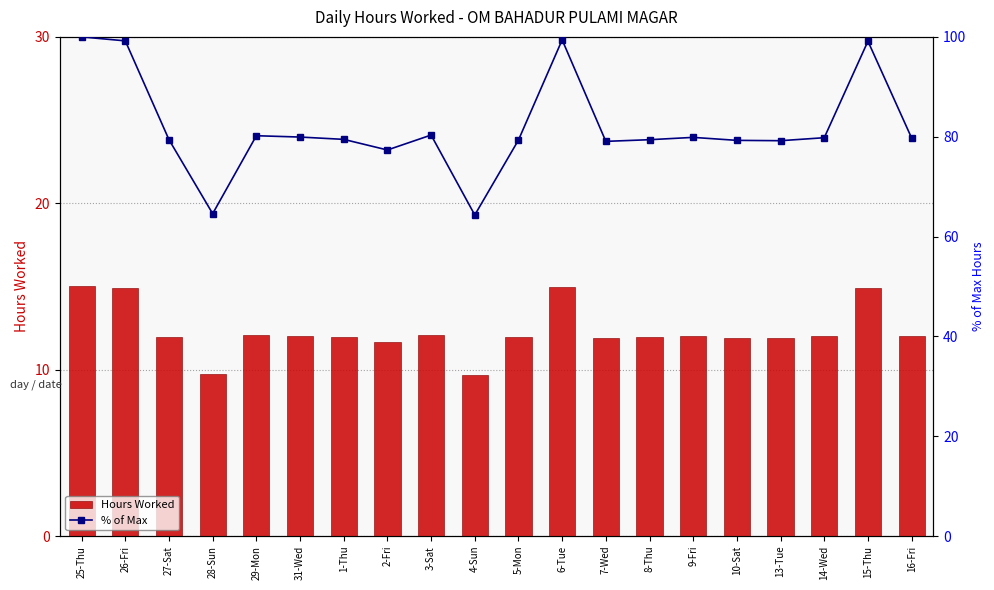

Count the number of categories in the chart.

20